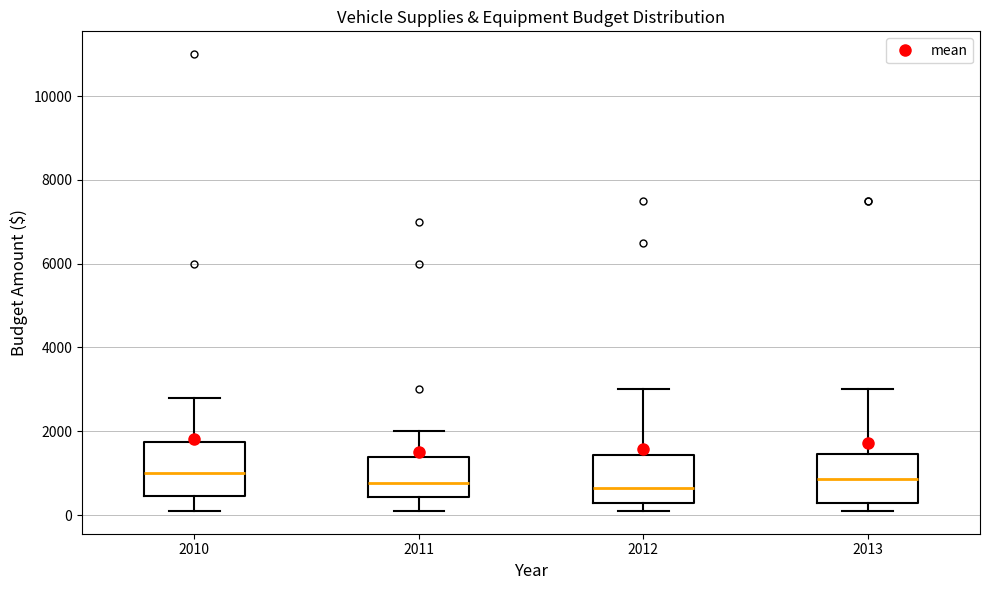

Reading left to right, read every box against the y-axis: the position of its median line, the range the box covers, and the ends of its whiskers. The values are not printed on the chart, so give them approximately, as read against the axis.

2010: median 1000, box 400 to 1800, whiskers 200 to 2800
2011: median 800, box 400 to 1400, whiskers 200 to 2000
2012: median 600, box 400 to 1400, whiskers 200 to 3000
2013: median 800, box 400 to 1400, whiskers 200 to 3000